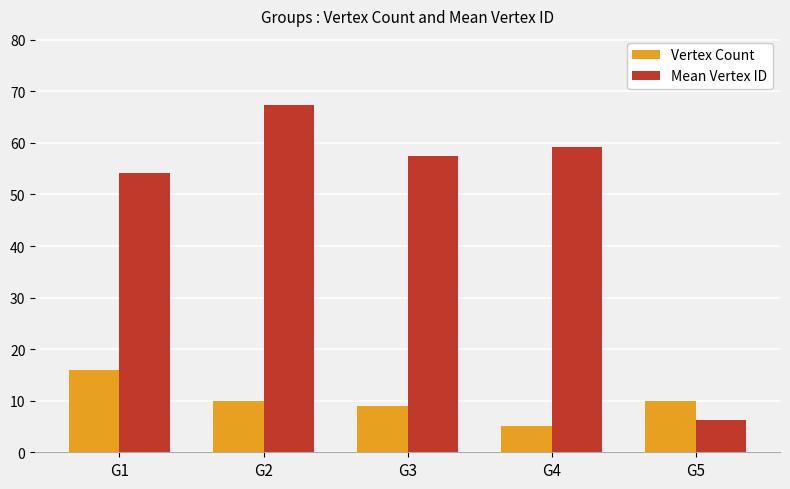

At G1, list the series in order from smallest to largest.

Vertex Count, Mean Vertex ID